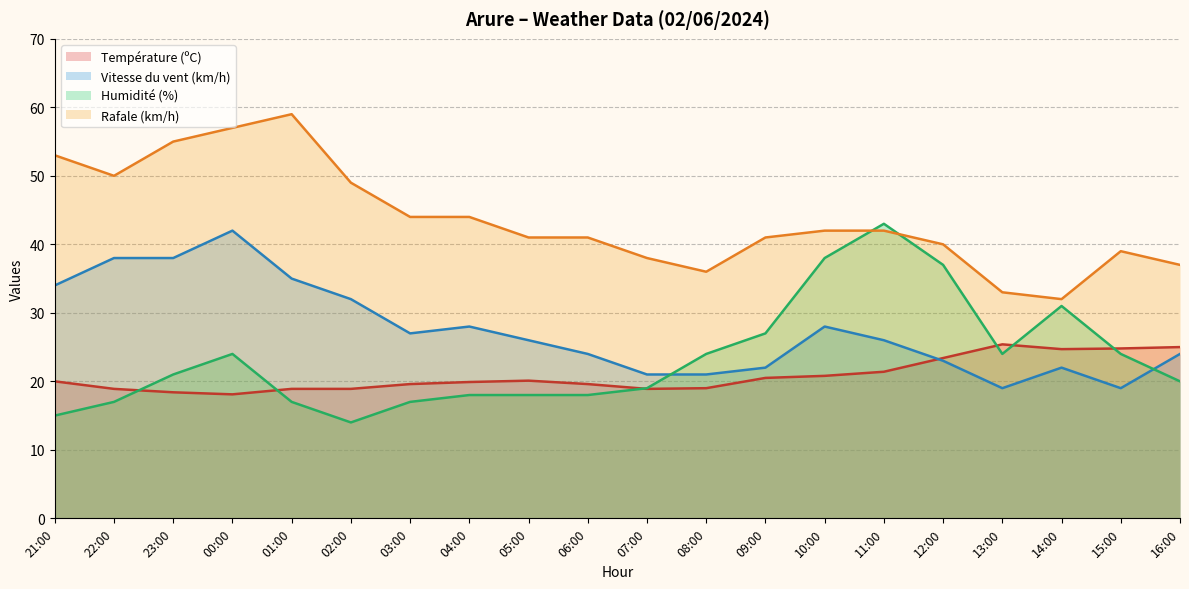

Which has a higher value, 08:00 or 13:00?

13:00